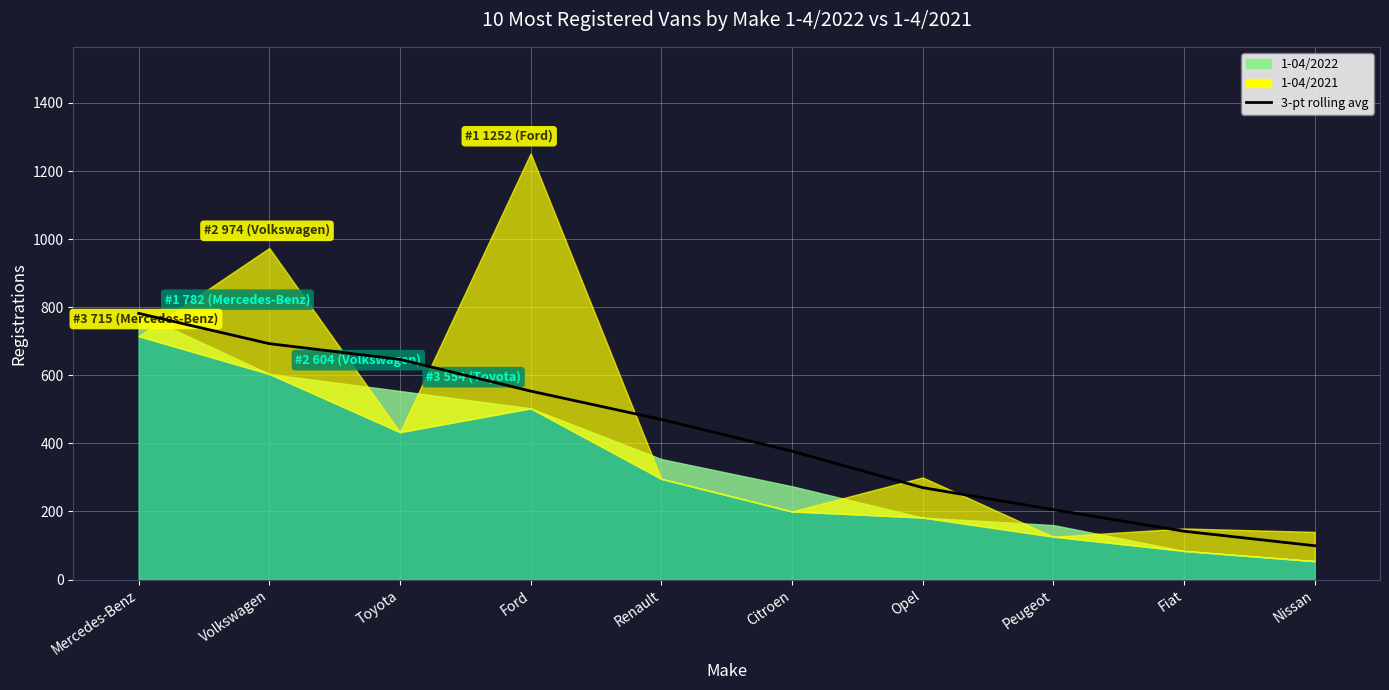

What is the change in value from Peugeot to Nissan?

-106.0